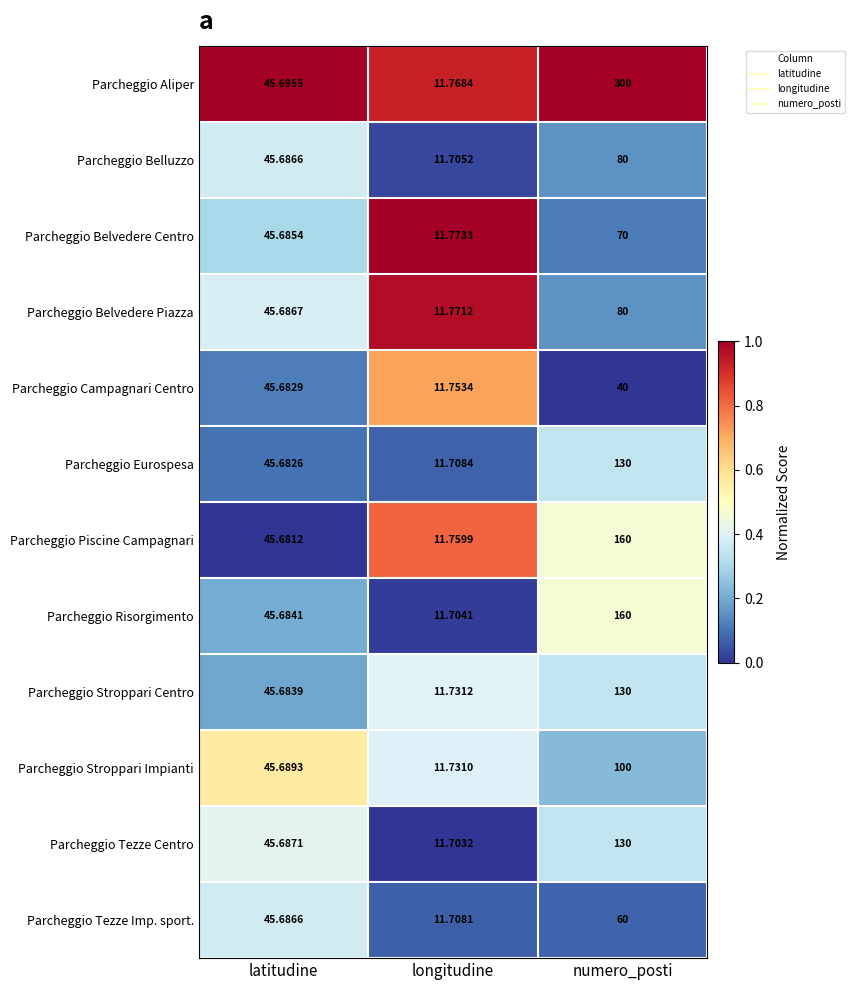

Which series has the widest spread of values?

Parcheggio Aliper